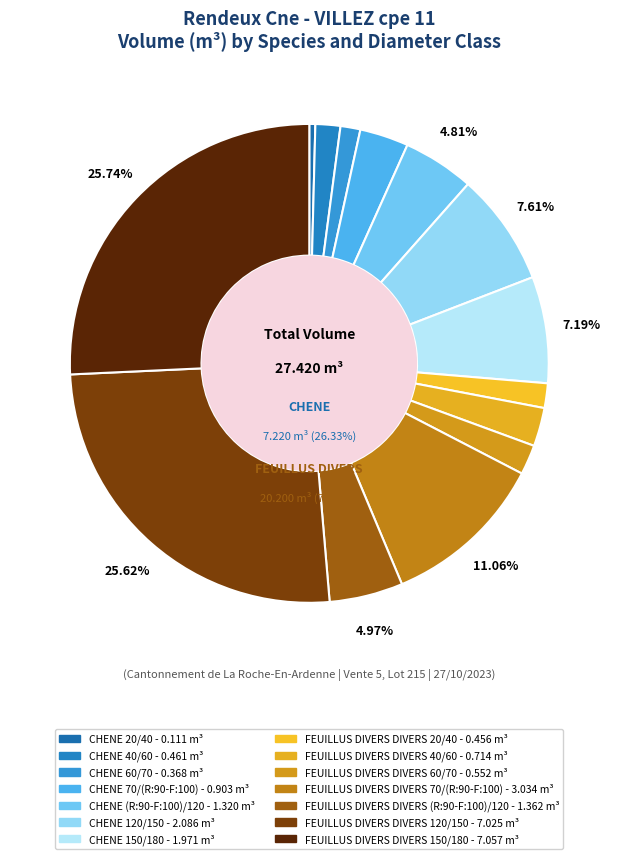

Rank the categories by value from lowest to highest.

CHENE 20/40, CHENE 60/70, FEUILLUS DIVERS 20/40, CHENE 40/60, FEUILLUS DIVERS 60/70, FEUILLUS DIVERS 40/60, CHENE 70/(R:90-F:100), CHENE (R:90-F:100)/120, FEUILLUS DIVERS (R:90-F:100)/120, CHENE 150/180, CHENE 120/150, FEUILLUS DIVERS 70/(R:90-F:100), FEUILLUS DIVERS 120/150, FEUILLUS DIVERS 150/180